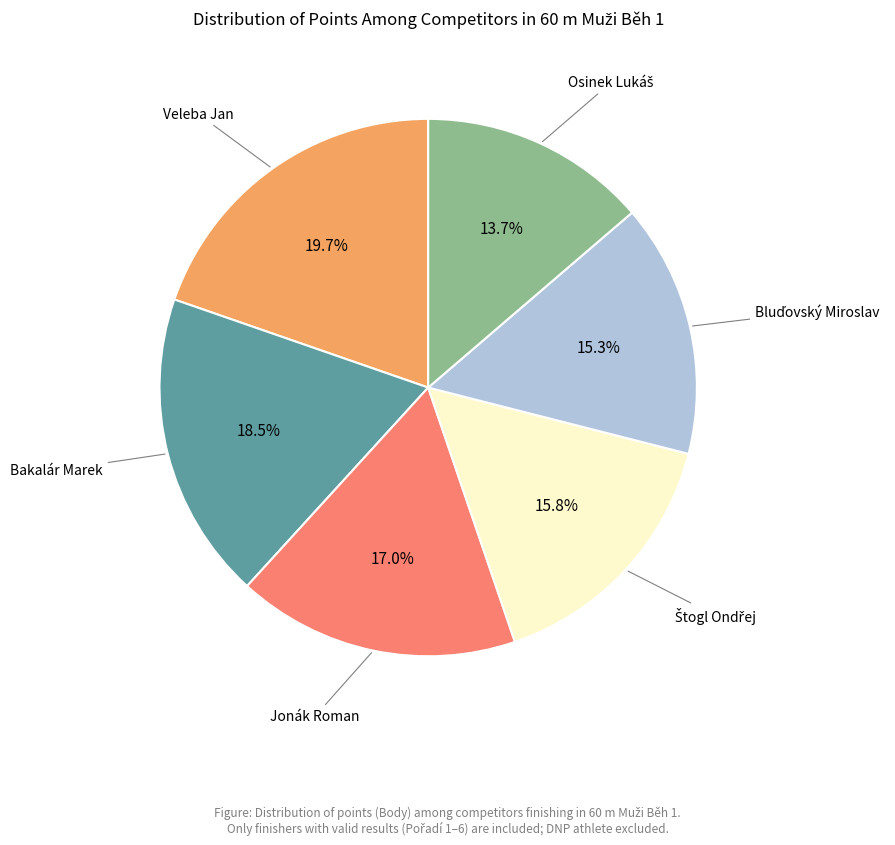

Does any single category account for the majority?

No